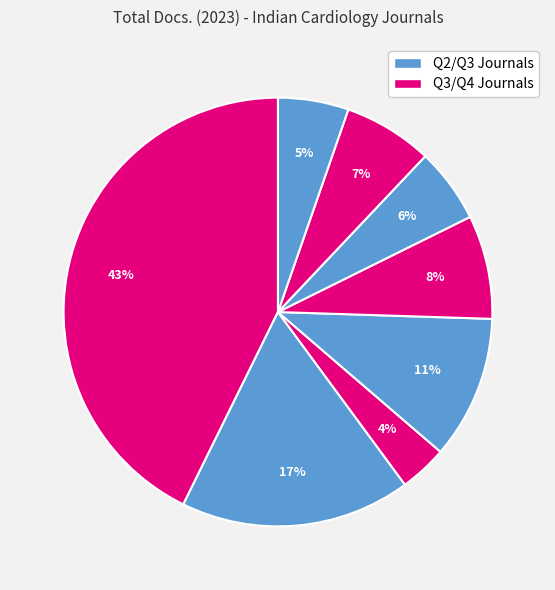

Count the number of slices in the pie.

8